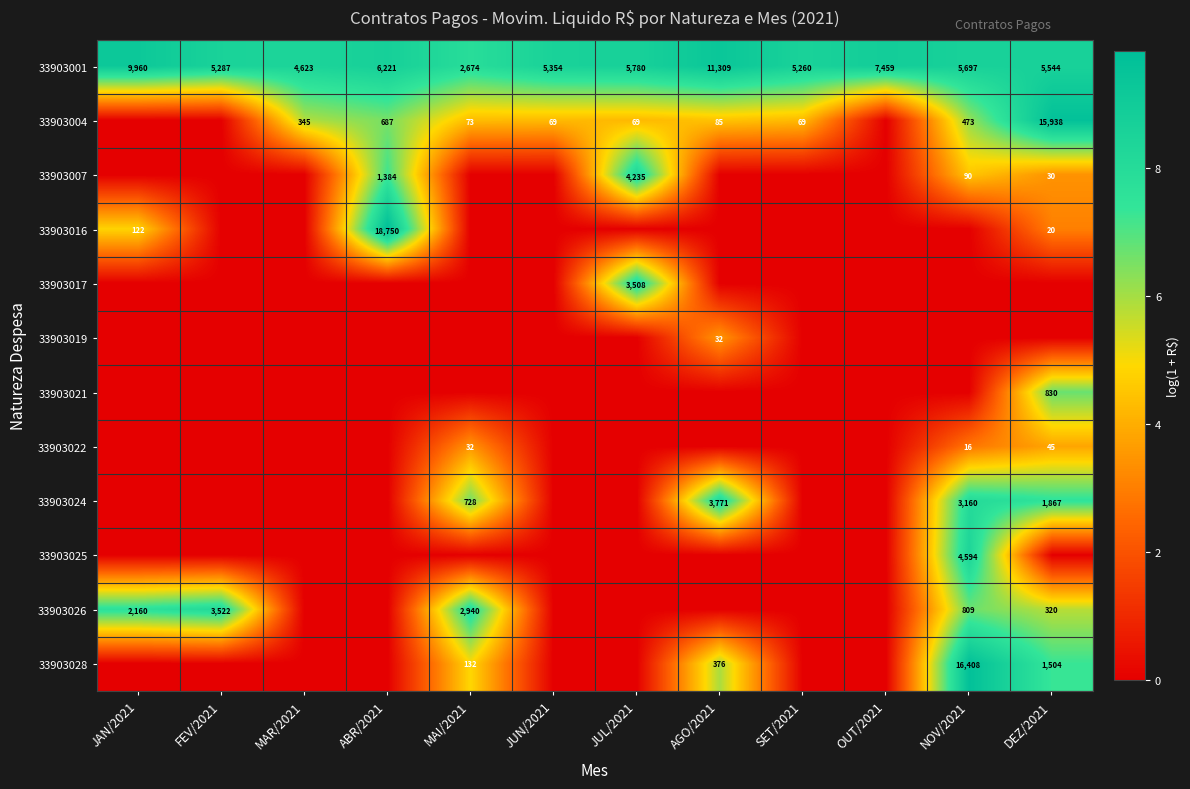

What is the difference between the 33903001 values at JUN/2021 and ABR/2021?

867